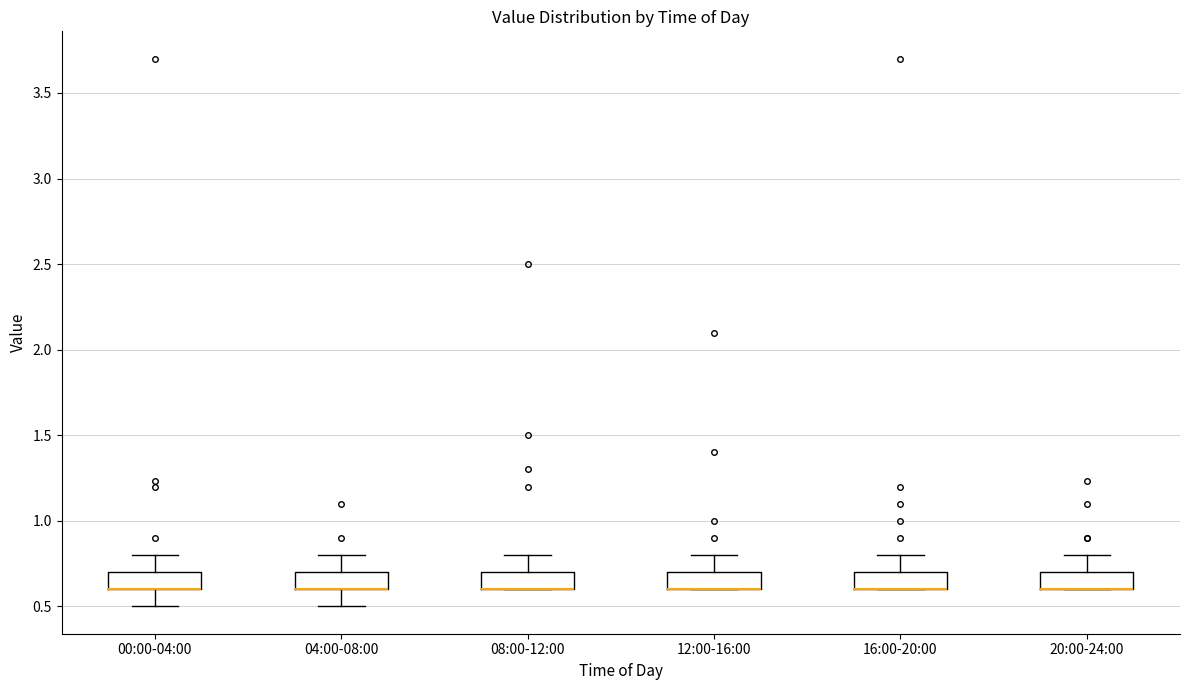

Reading left to right, transcribe this box plot: for each box, give where its median line is, the range the box spans, and where its two whiskers end, as read against the y-axis. The values are not printed on the chart, so give them approximately, as read against the axis.

00:00-04:00: median 0.6 (drawn on the box's lower edge), box 0.6 to 0.7, whiskers 0.5 to 0.8
04:00-08:00: median 0.6 (drawn on the box's lower edge), box 0.6 to 0.7, whiskers 0.5 to 0.8
08:00-12:00: median 0.6 (drawn on the box's lower edge), box 0.6 to 0.7, whiskers 0.6 to 0.8
12:00-16:00: median 0.6 (drawn on the box's lower edge), box 0.6 to 0.7, whiskers 0.6 to 0.8
16:00-20:00: median 0.6 (drawn on the box's lower edge), box 0.6 to 0.7, whiskers 0.6 to 0.8
20:00-24:00: median 0.6 (drawn on the box's lower edge), box 0.6 to 0.7, whiskers 0.6 to 0.8